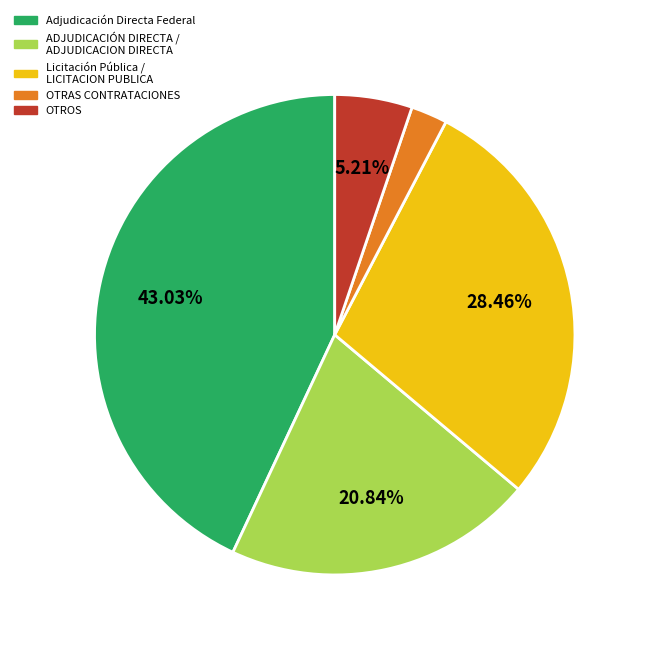

Is there a majority slice in this chart?

No